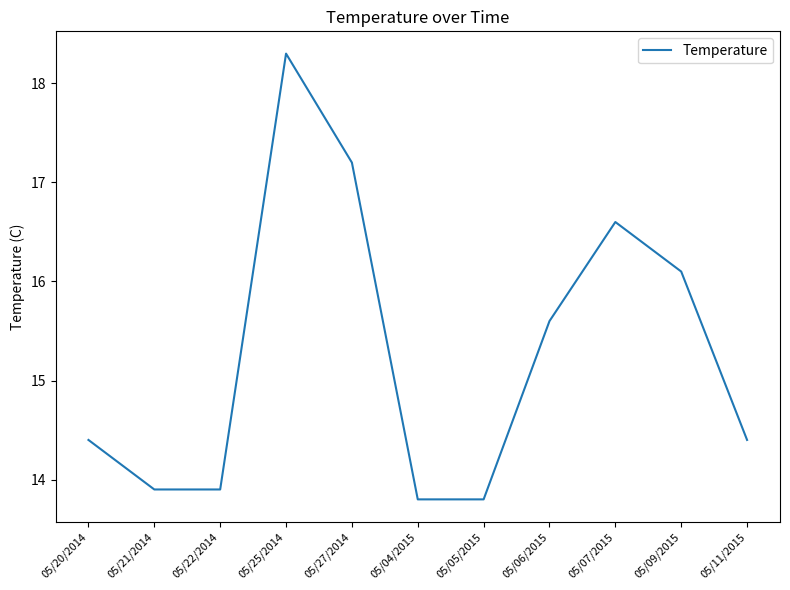

What is the maximum value shown in the chart?

18.3